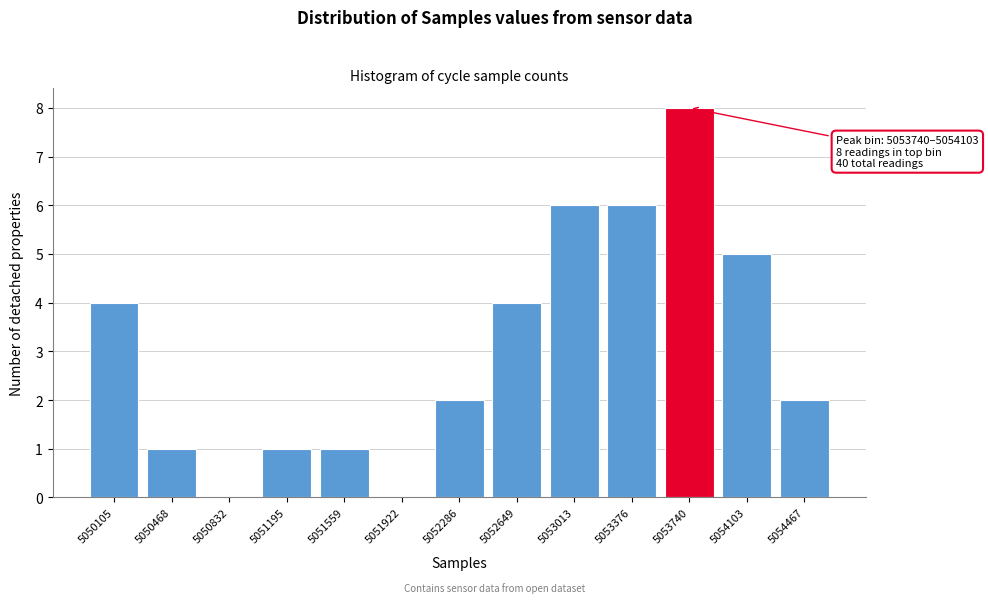

Reading left to right, transcribe all the data shown in this chart.

5050105=4	5050468=1	5050832=0	5051195=1	5051559=1	5051922=0	5052286=2	5052649=4	5053013=6	5053376=6	5053740=8	5054103=5	5054467=2